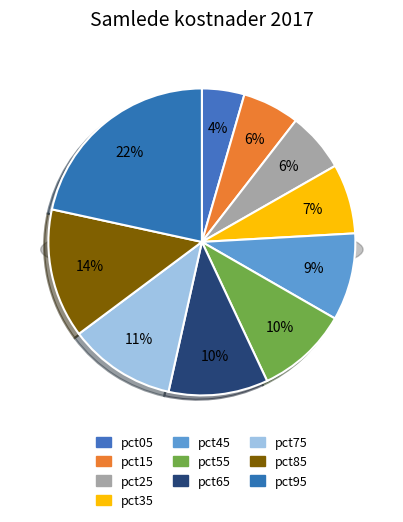

Is there any slice that represents more than half of the pie?

No